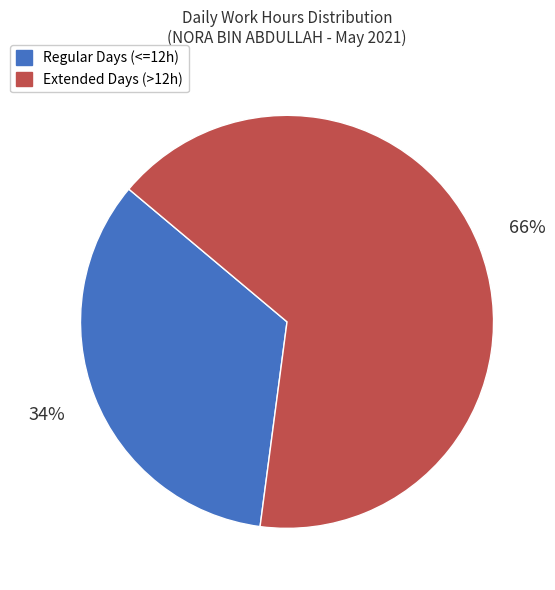

How many segments does this pie chart have?

2